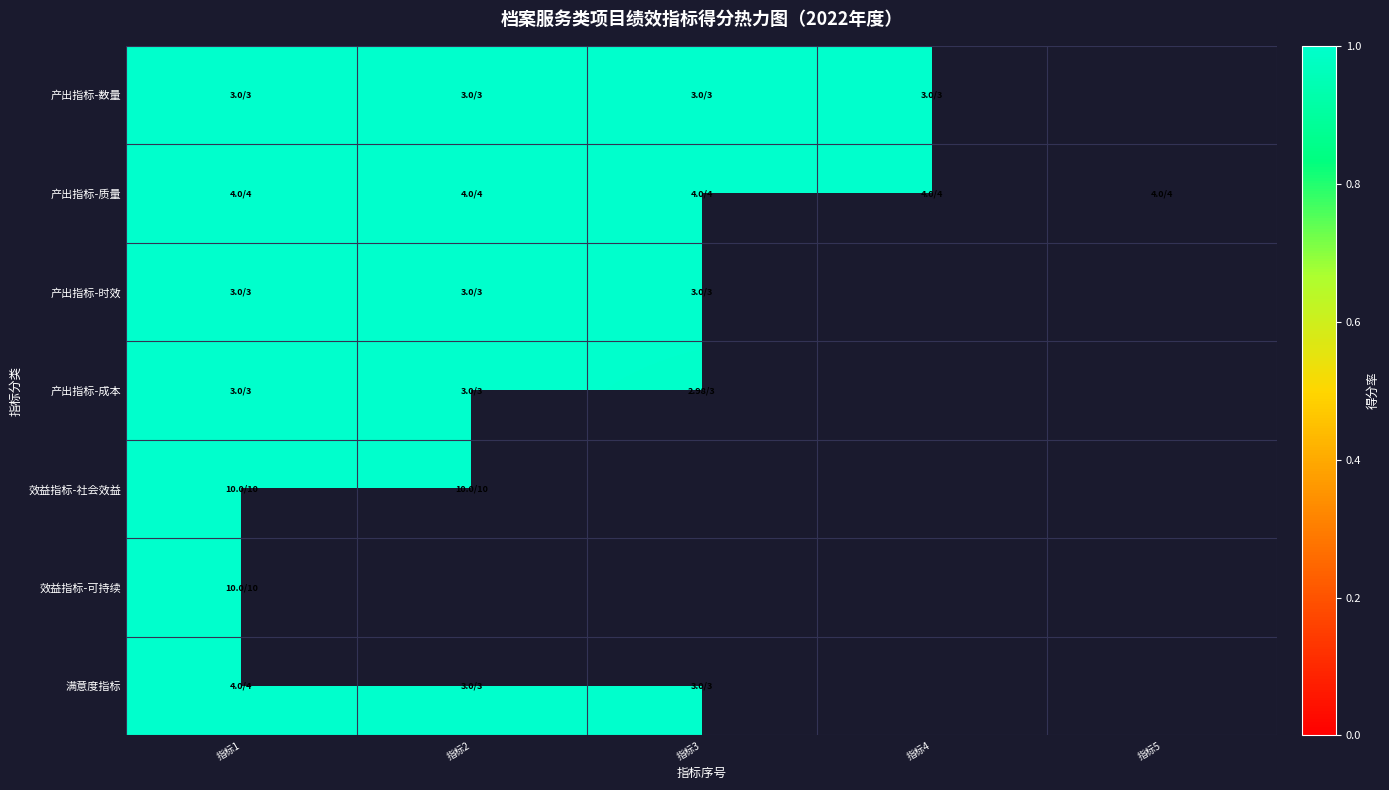

How many values in 产出指标-时效 are above zero?

3